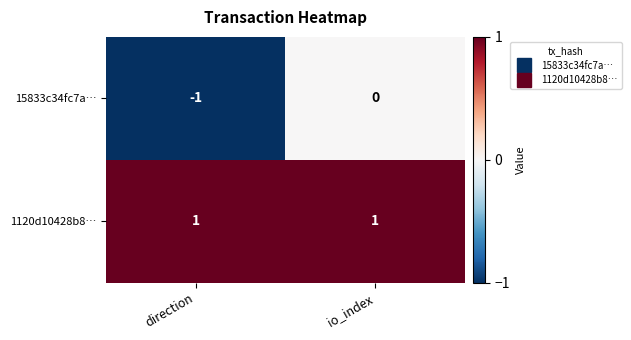

Which series has the widest spread of values?

15833c34fc7a…